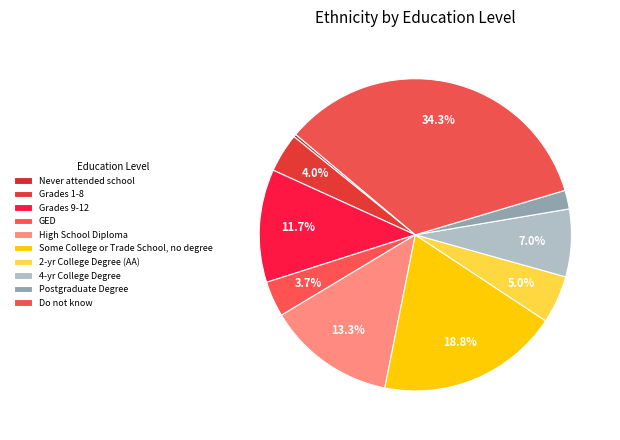

To the nearest percent, what is the difference between the largest and smallest slice percentages?

34%